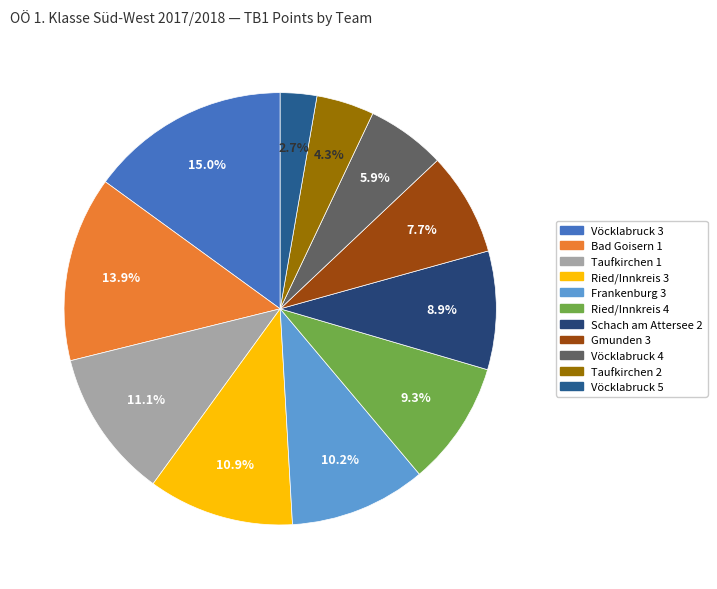

Which slice is the smallest?

Vöcklabruck 5